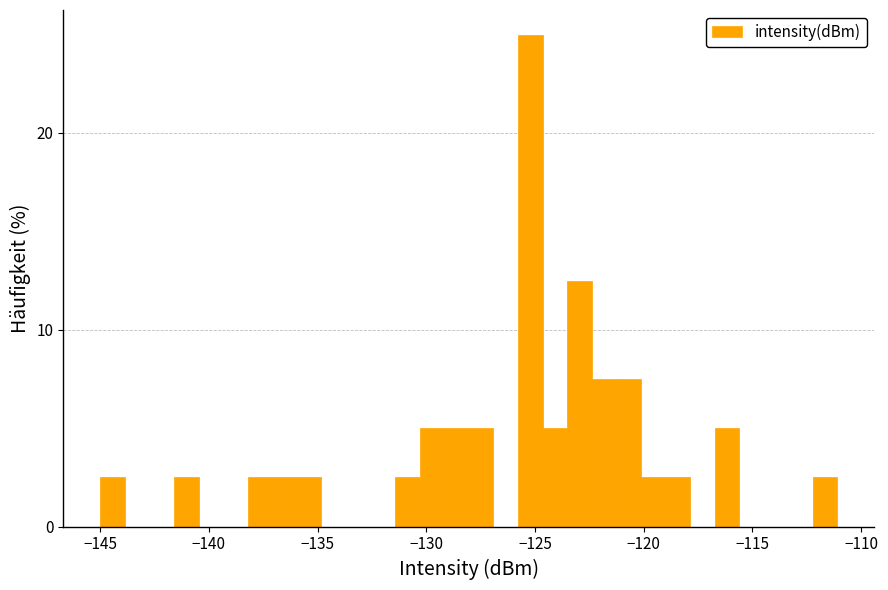

Read against the x-axis, roughly where is the centre of the tallest bar?

-125.0